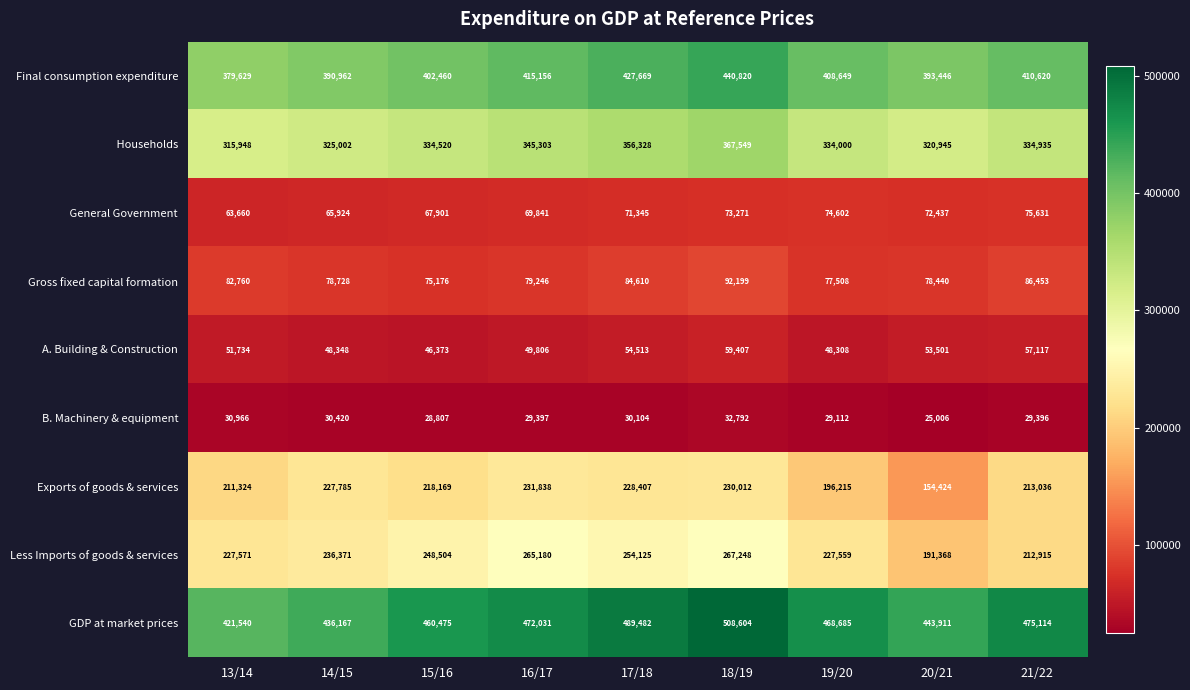

What is the difference between the maximum and minimum values in the Less Imports of goods & services series?

75880